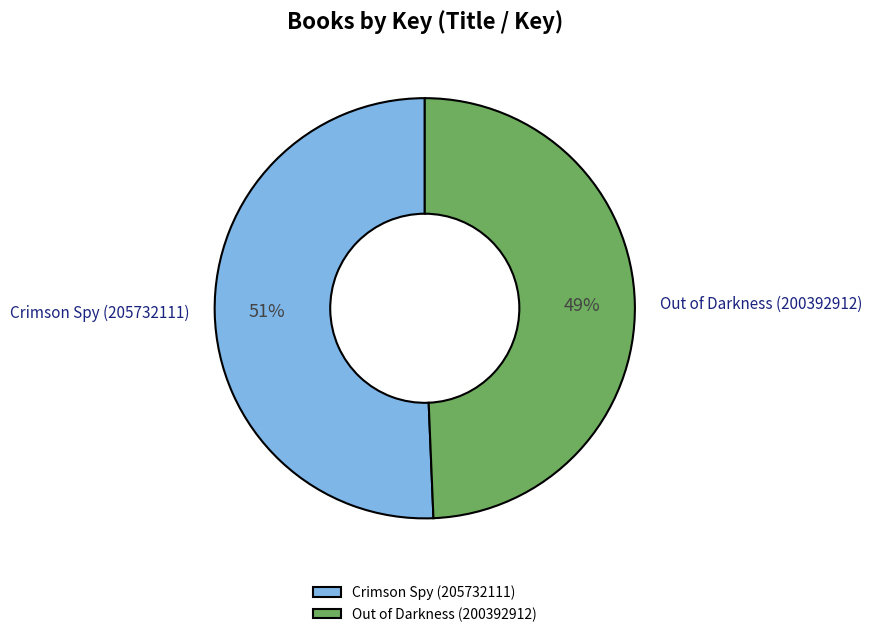

Is it true that Crimson Spy (205732111) is 39% of the pie?

False